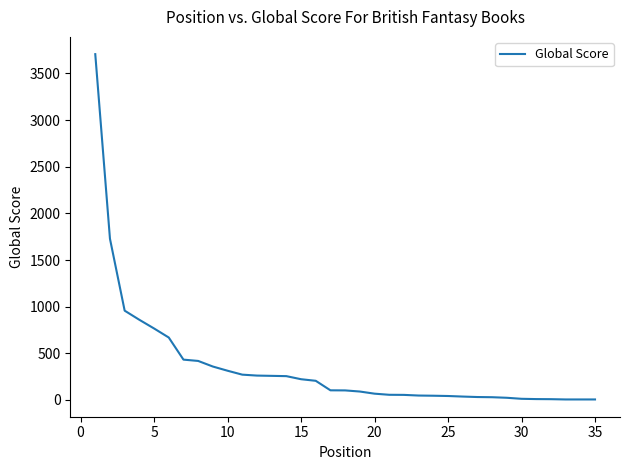

What is the greatest value displayed?

3707